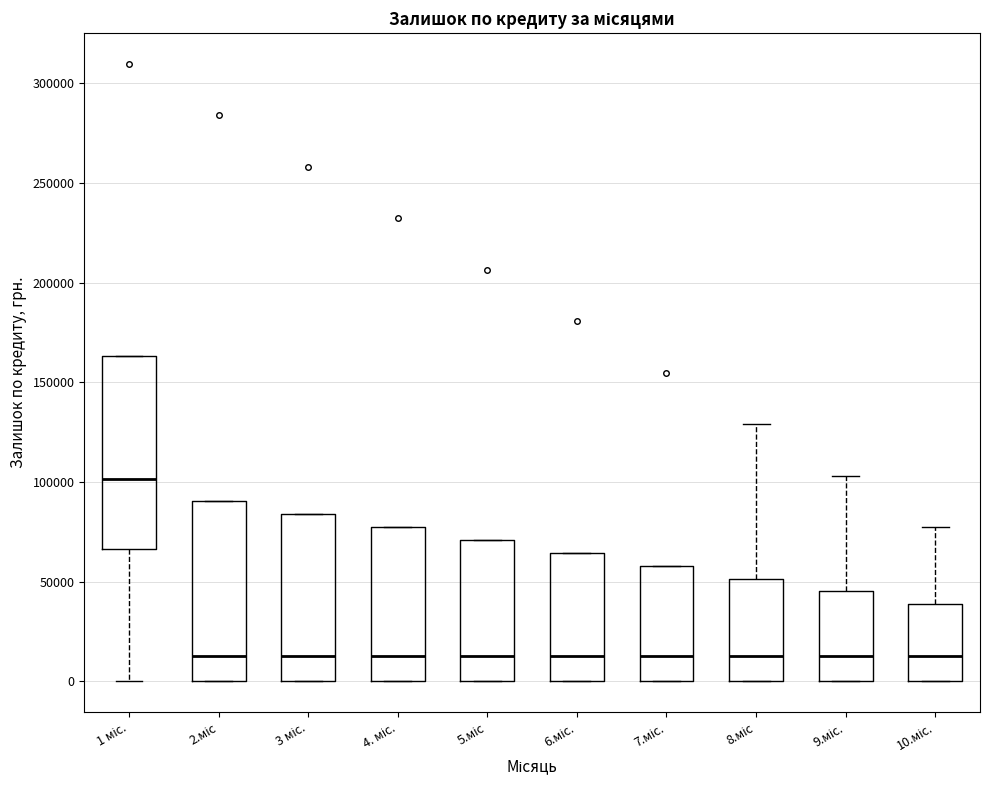

Which box is the tallest, from its lower edge to its upper edge?

1 міс.